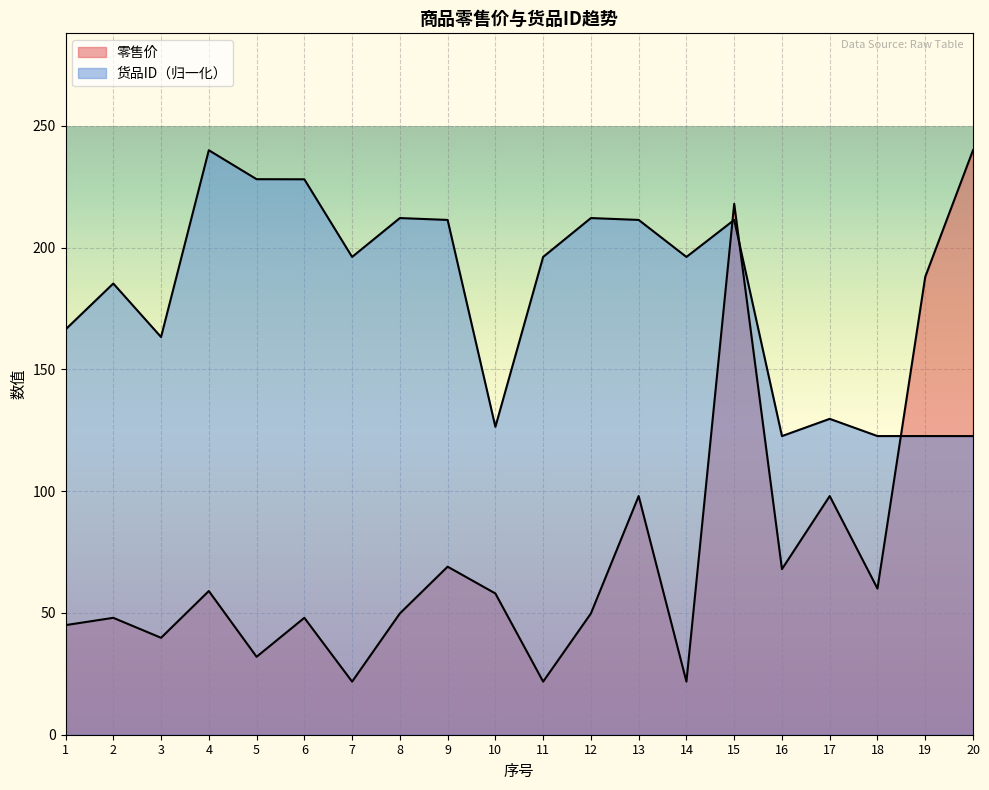

Reading left to right, list all the values displayed in this chart.

零售价: 1=45.0	2=48.0	3=39.8	4=59.0	5=32.0	6=48.0	7=21.8	8=49.8	9=69.0	10=58.0	11=21.8	12=49.8	13=98.0	14=21.8	15=218.0	16=68.0	17=98.0	18=60.0	19=188.0	20=240.0
货品ID: 1=166.4	2=185.3	3=163.3	4=240.0	5=228.1	6=228.1	7=196.2	8=212.1	9=211.4	10=126.4	11=196.2	12=212.1	13=211.4	14=196.2	15=211.4	16=122.6	17=129.7	18=122.6	19=122.6	20=122.6